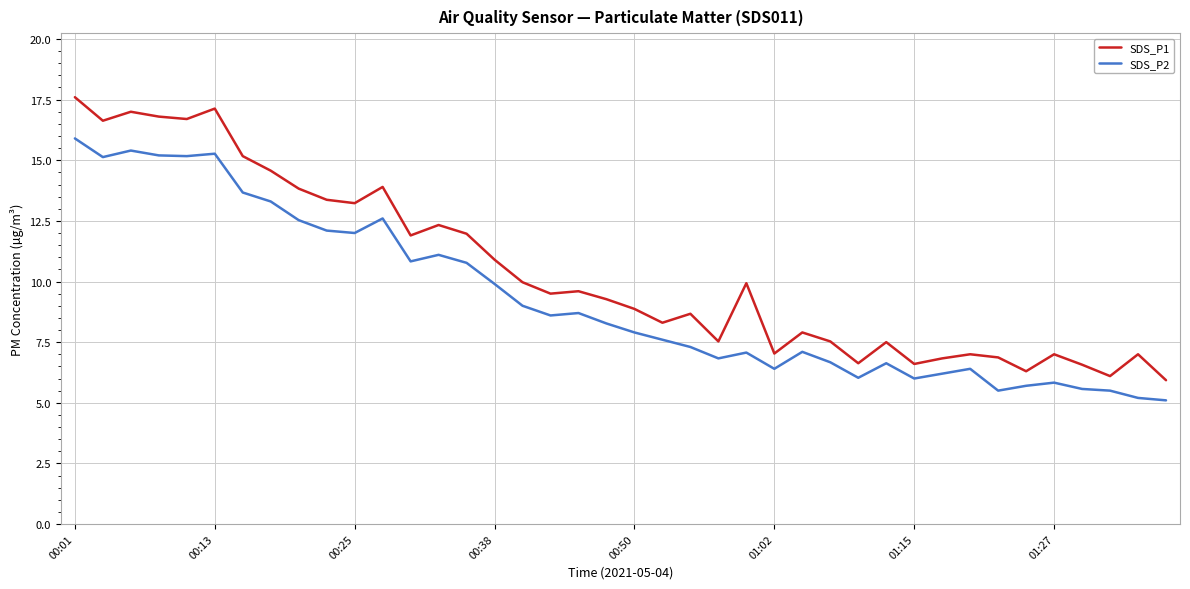

What is the average value of the SDS_P2 series?

9.3